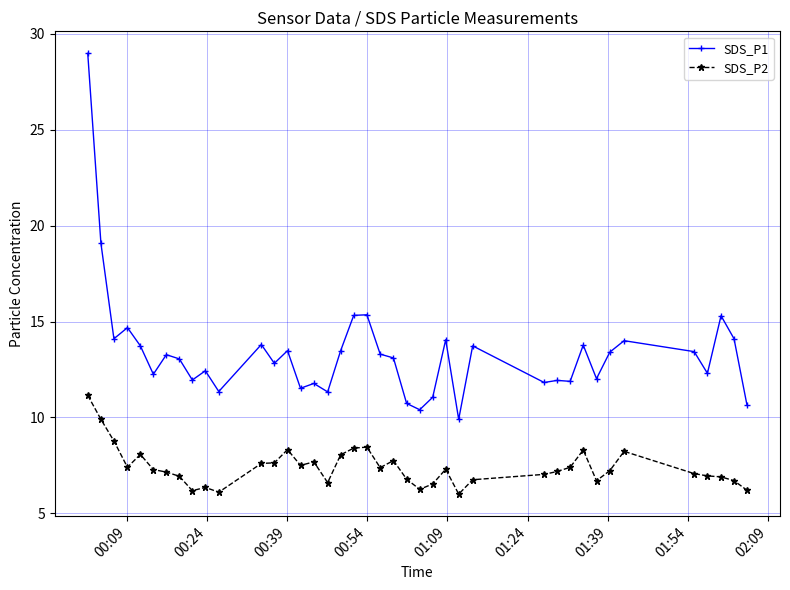

List the series in order of their peak value, highest first.

SDS_P1, SDS_P2